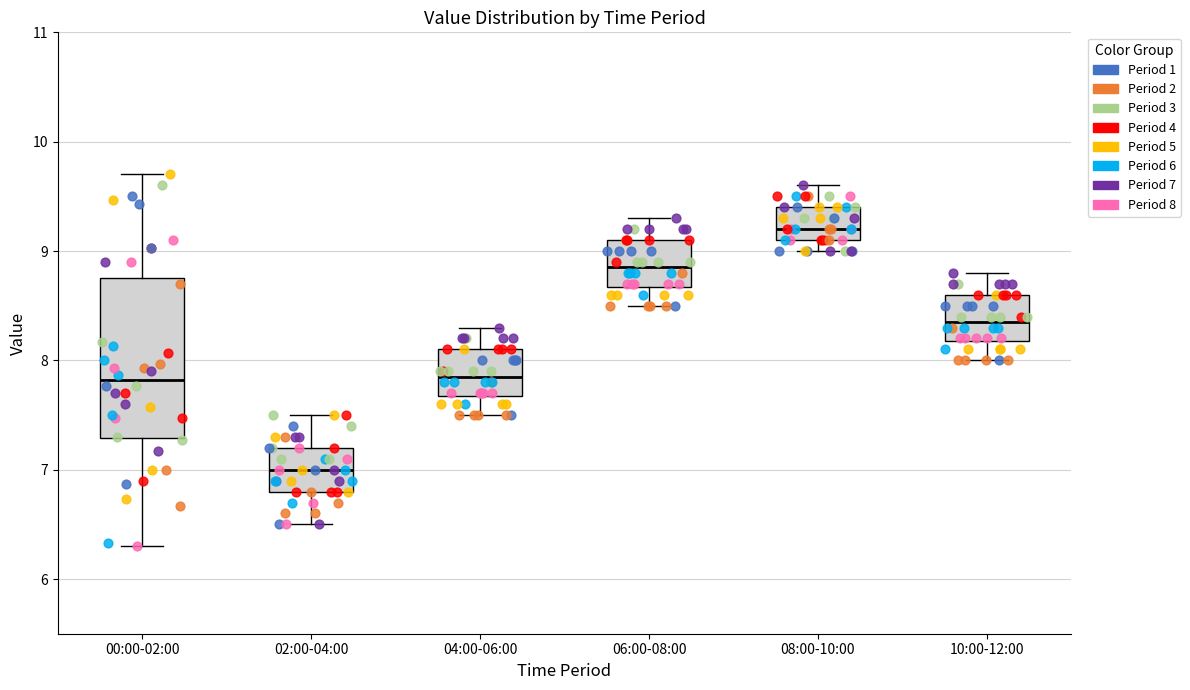

Reading left to right, read every box against the y-axis: the position of its median line, the range the box covers, and the ends of its whiskers. The values are not printed on the chart, so give them approximately, as read against the axis.

00:00-02:00: median 7.8, box 7.3 to 8.8, whiskers 6.3 to 9.7
02:00-04:00: median 7.0, box 6.8 to 7.2, whiskers 6.5 to 7.5
04:00-06:00: median 7.9, box 7.7 to 8.1, whiskers 7.5 to 8.3
06:00-08:00: median 8.9, box 8.7 to 9.1, whiskers 8.5 to 9.3
08:00-10:00: median 9.2, box 9.1 to 9.4, whiskers 9.0 to 9.6
10:00-12:00: median 8.4, box 8.2 to 8.6, whiskers 8.0 to 8.8